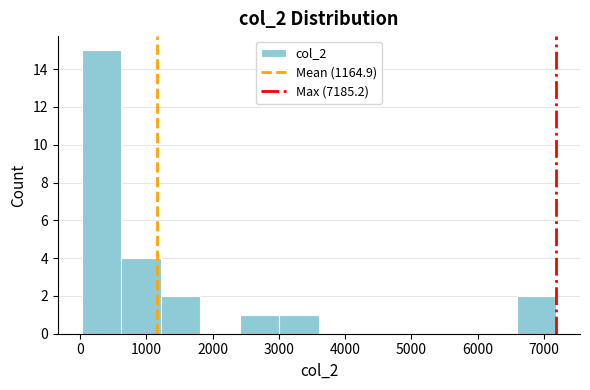

What is the height of the bar covering 1200 to 1800 on the x-axis? Neither the bar edges nor the heights are printed on the chart, so give them approximately, as read against the axes.

2